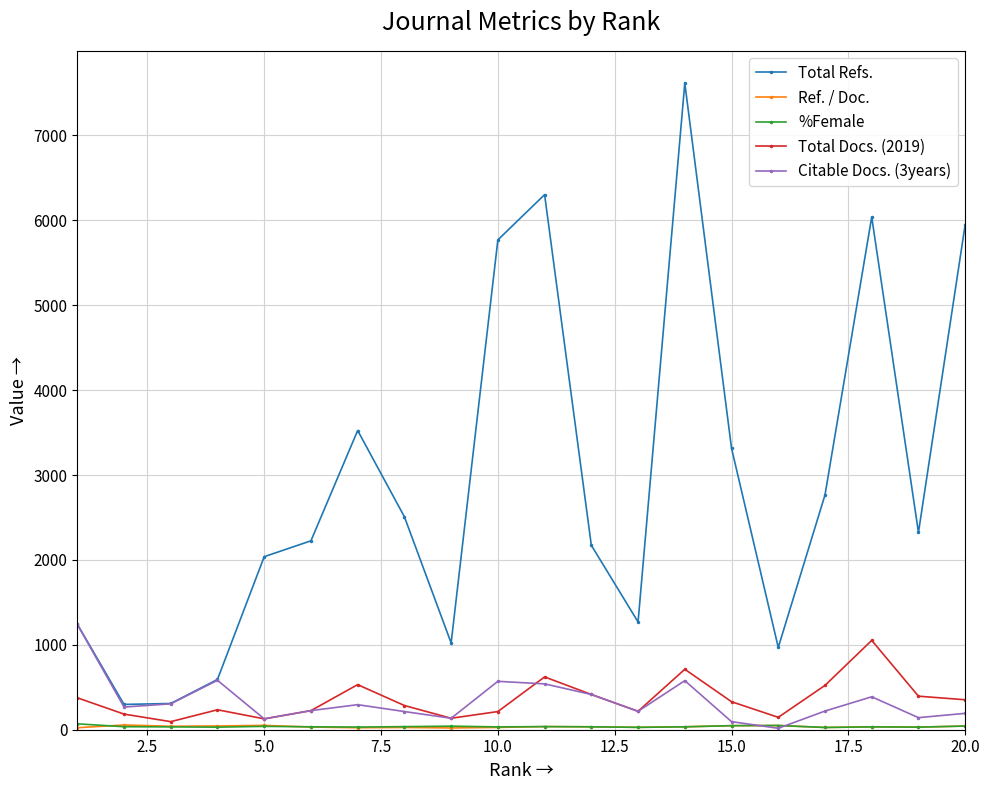

How many interior local valleys does the Total Refs. series have?

5